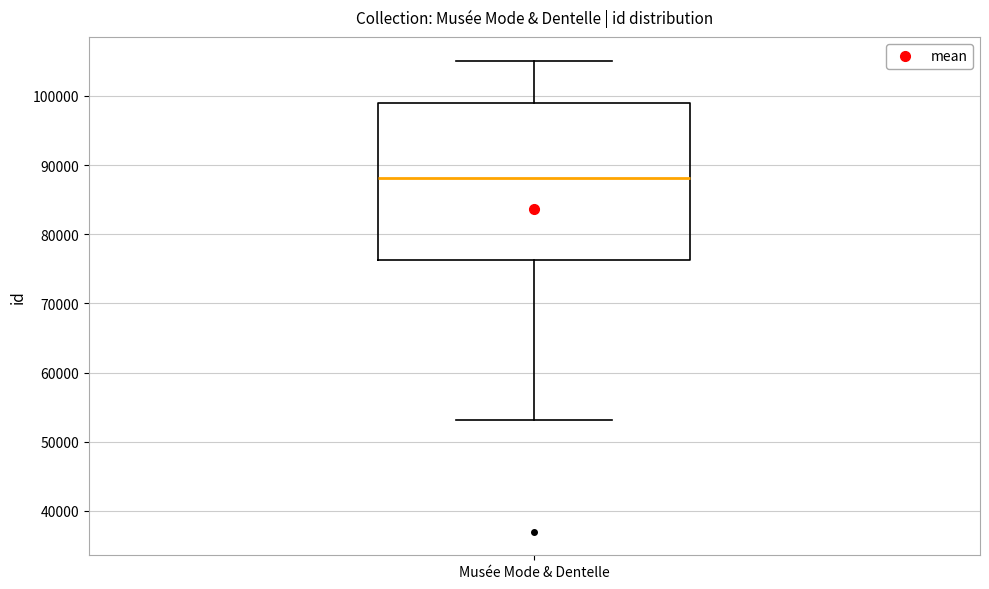

Transcribe this box plot: give where the median line is, the range the box spans, and where the two whiskers end, as read against the y-axis. The values are not printed on the chart, so give them approximately, as read against the axis.

median 88000, box 76000 to 99000, whiskers 53000 to 105000